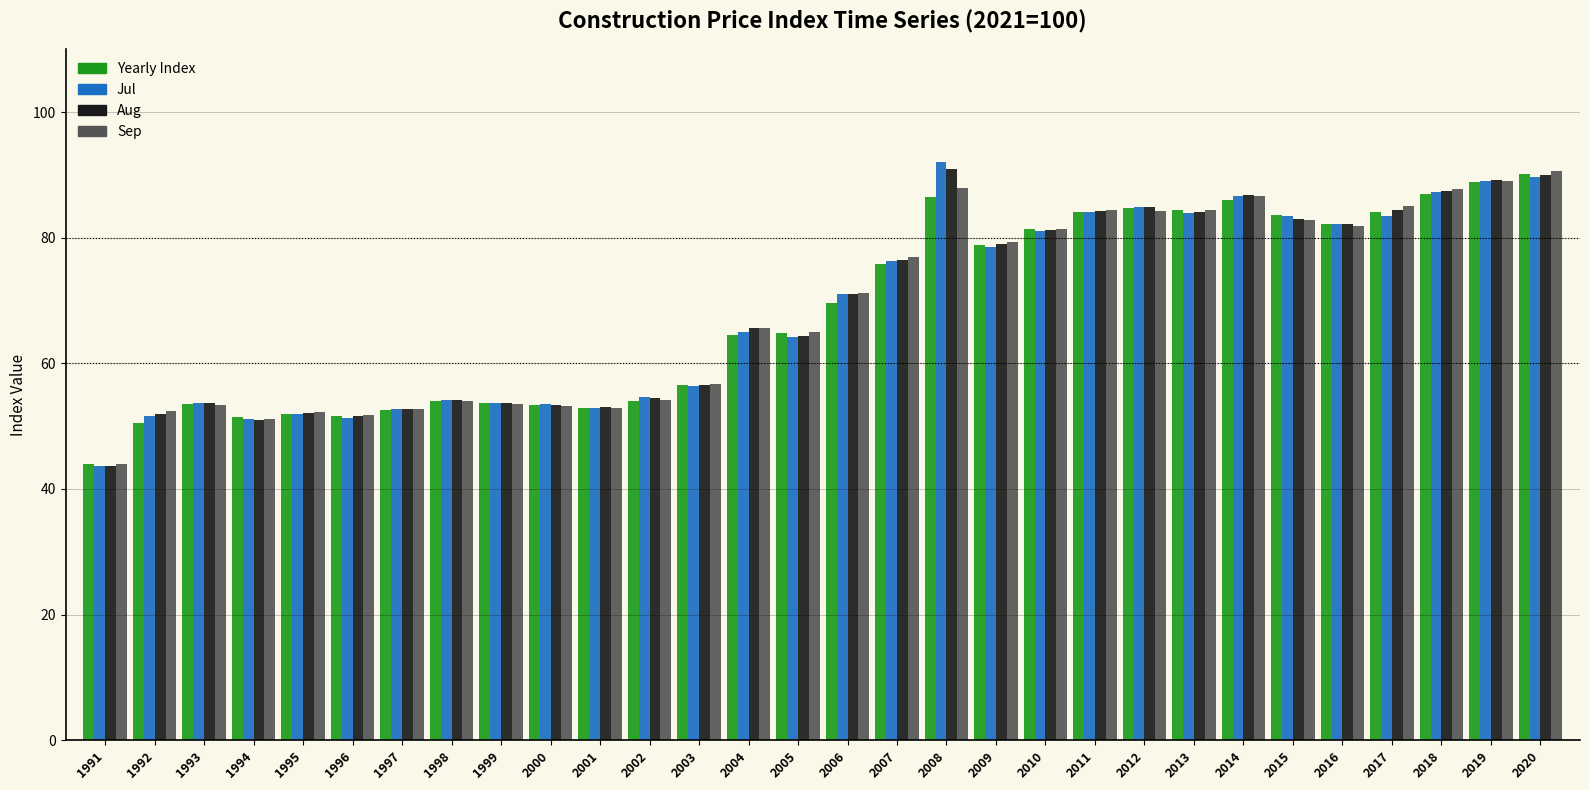

What is the minimum value shown in the chart?

43.7